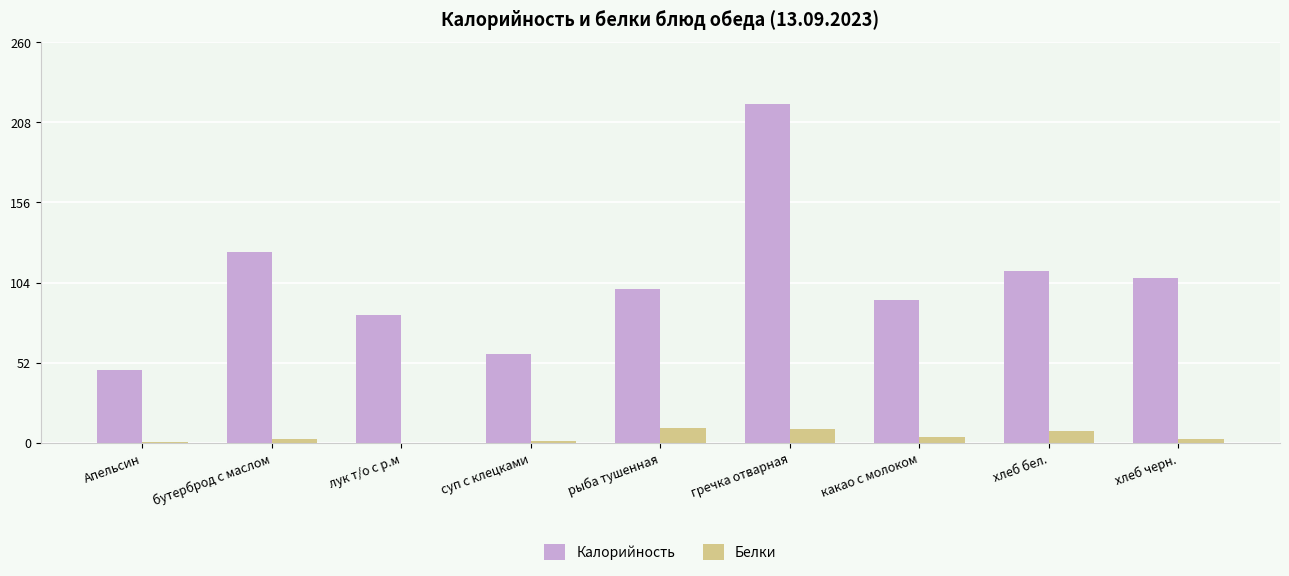

Which series has the largest total across all categories?

Калорийность